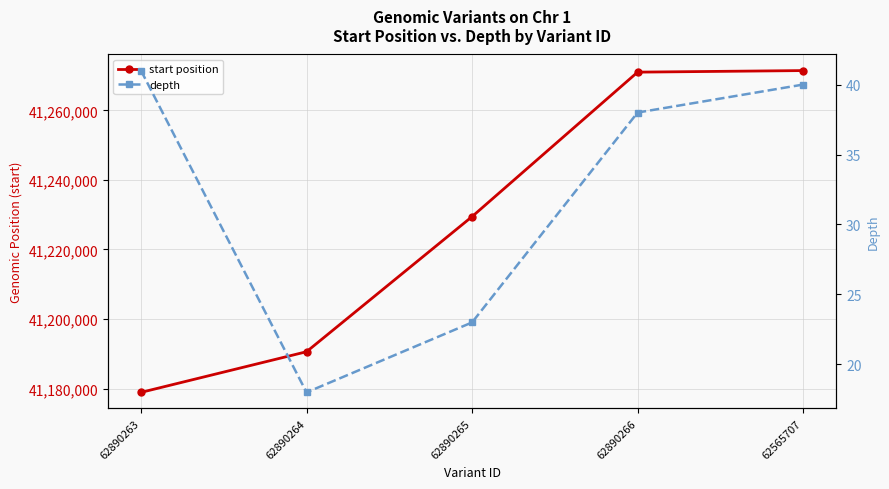

Is it true that depth equals 9 at 62565707?

False